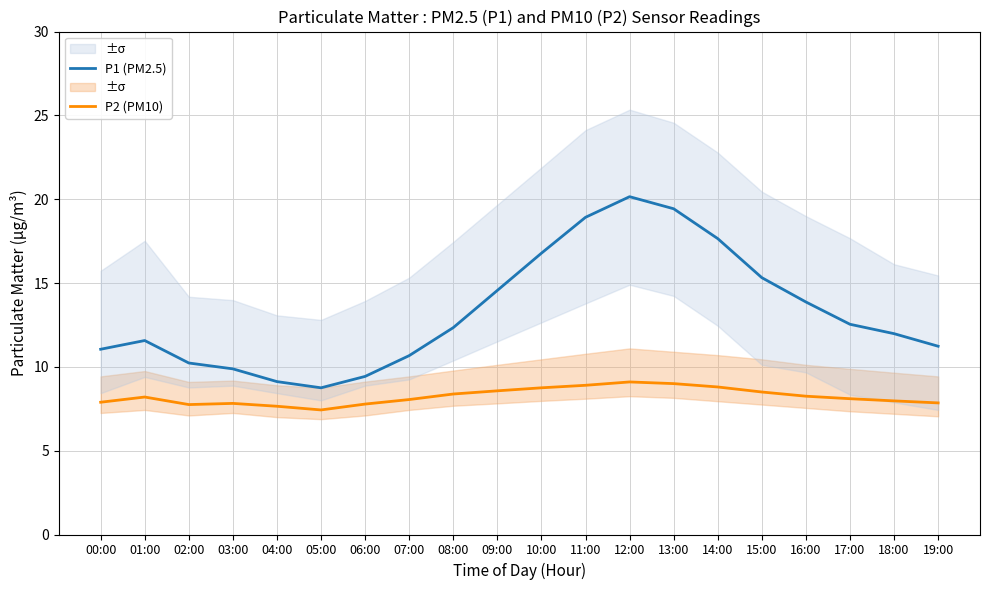

True or false: P1 (PM2.5) has more than 1 interior local peaks.

True